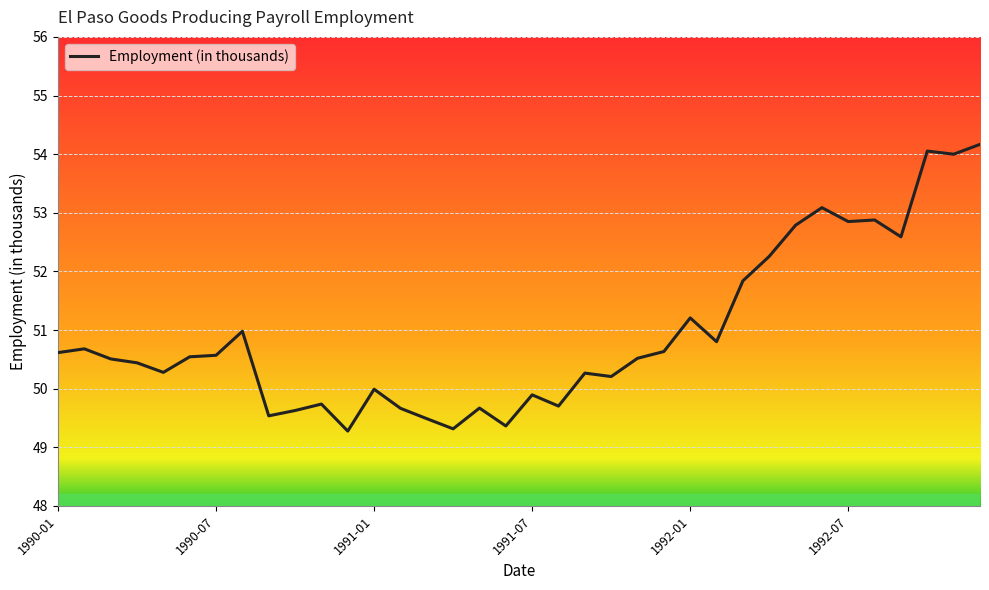

What is the greatest value displayed?

54.2